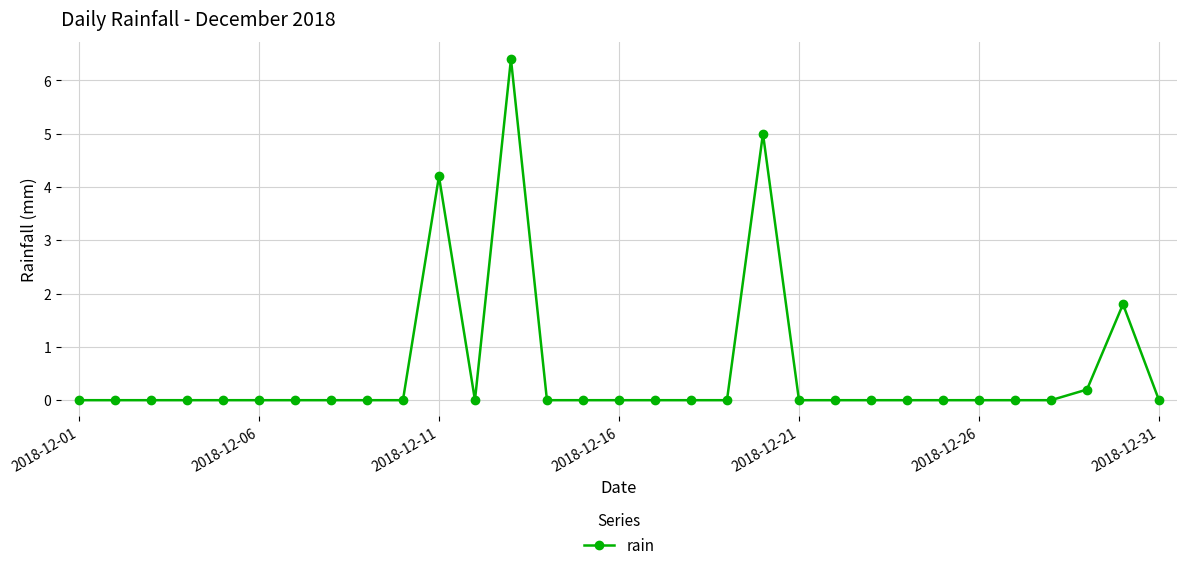

True or false: the data has more than 1 interior local peaks.

True